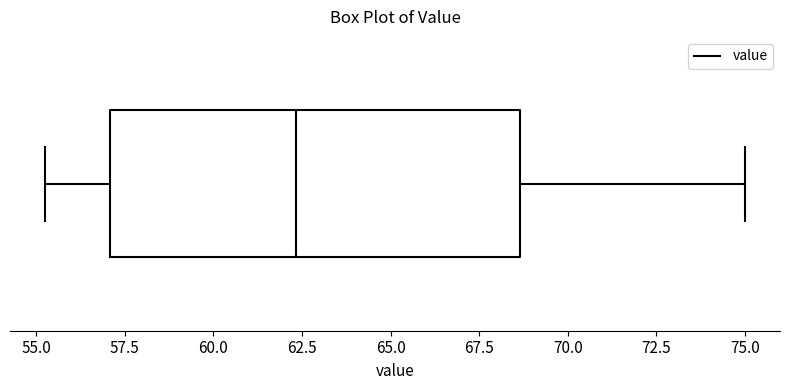

Read this box plot against the x-axis: the position of the median line, the range covered by the box, and the ends of both whiskers. The values are not printed on the chart, so give them approximately, as read against the axis.

median 62.5, box 57.0 to 68.5, whiskers 55.5 to 75.0